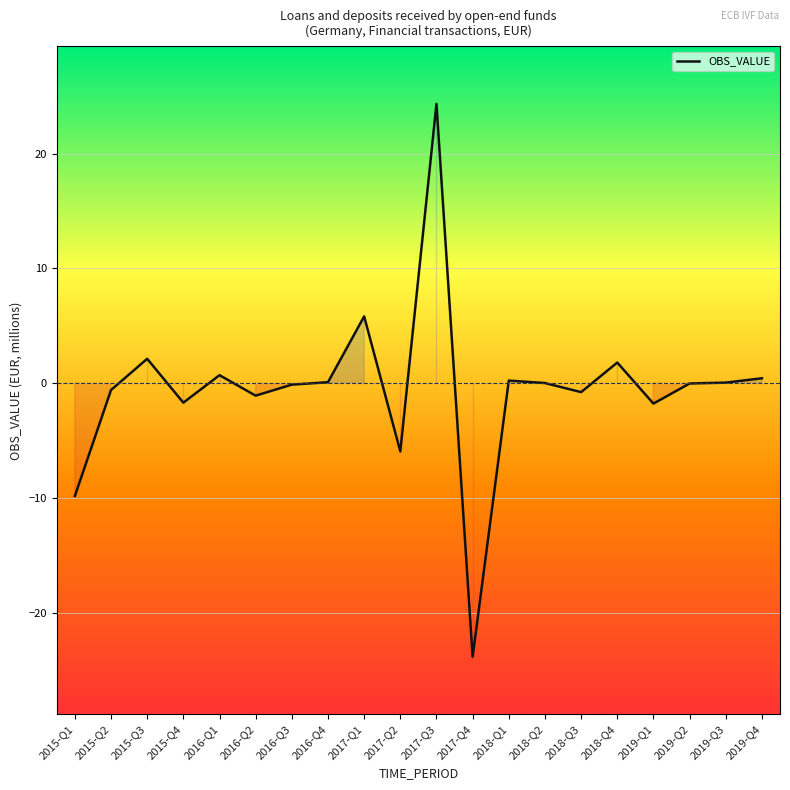

Is it true that the value at 2015-Q4 is -1.7?

True